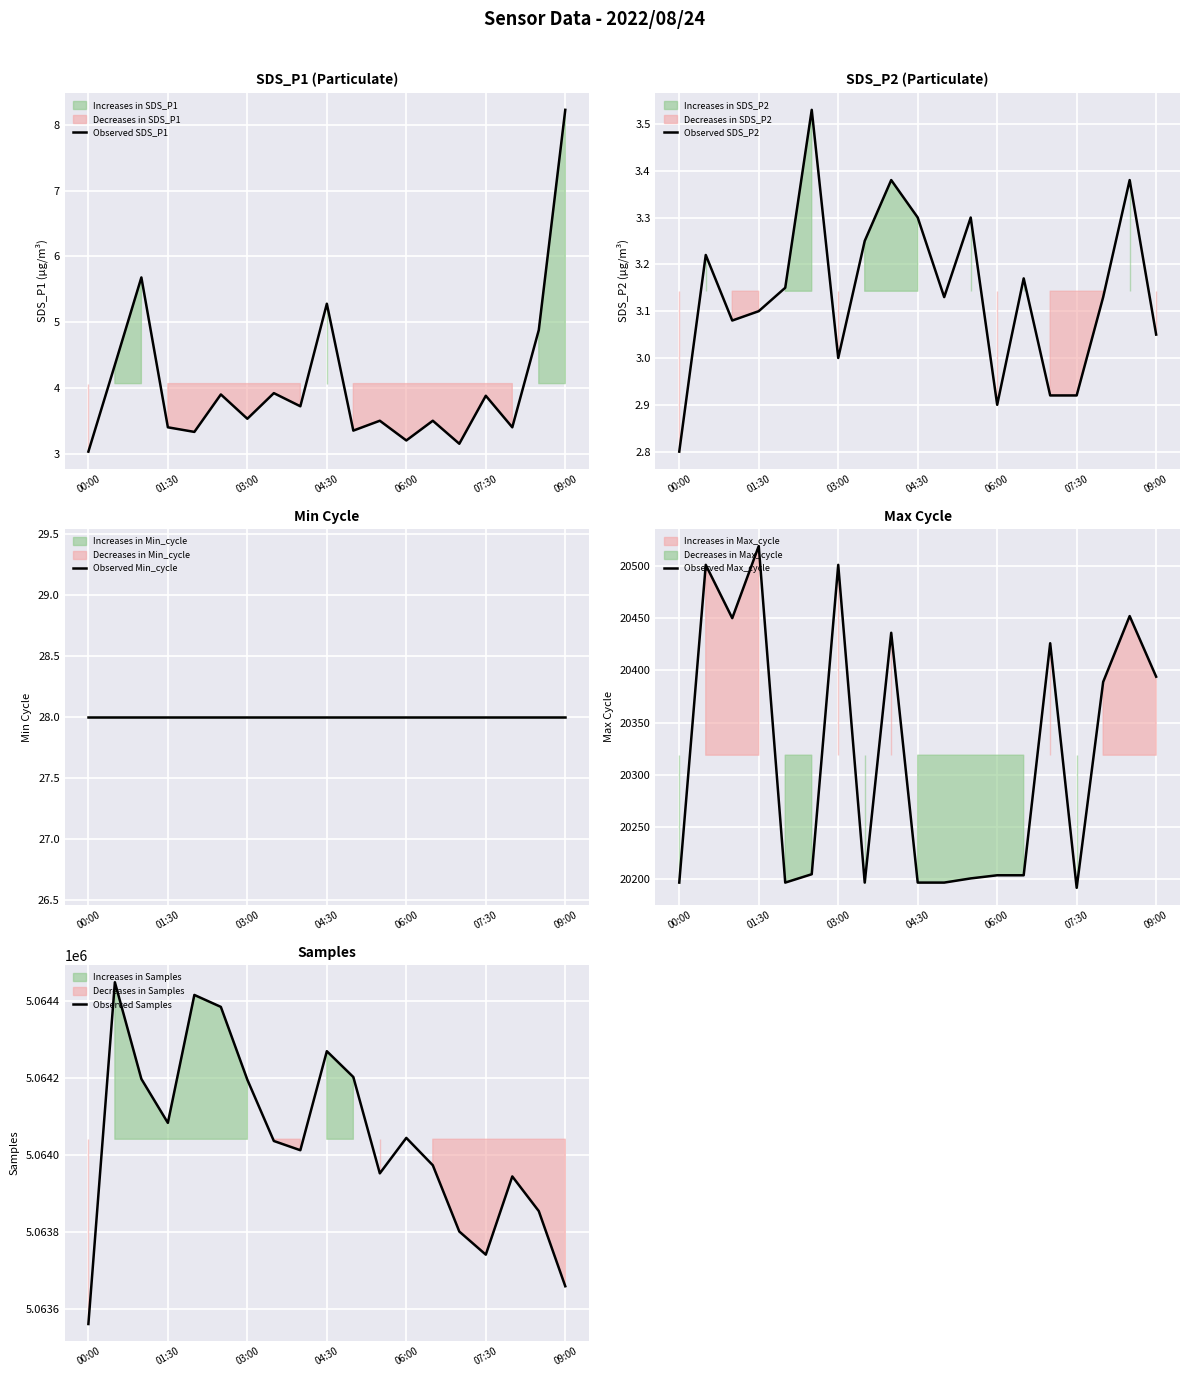

At which label does Observed SDS_P1 reach its peak?

09:00